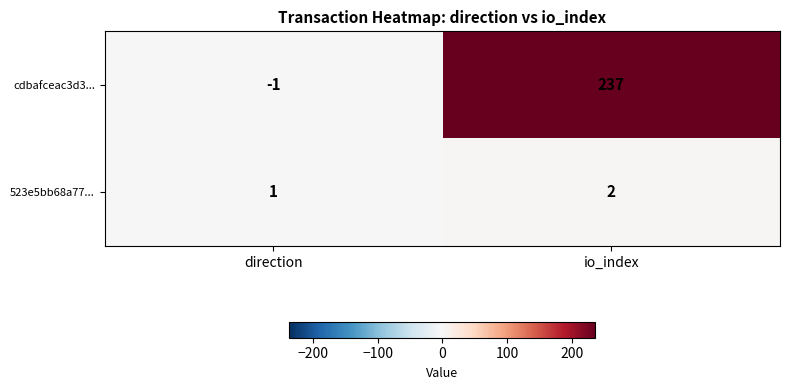

Between direction and io_index, which series saw the biggest shift?

cdbafceac3d3...